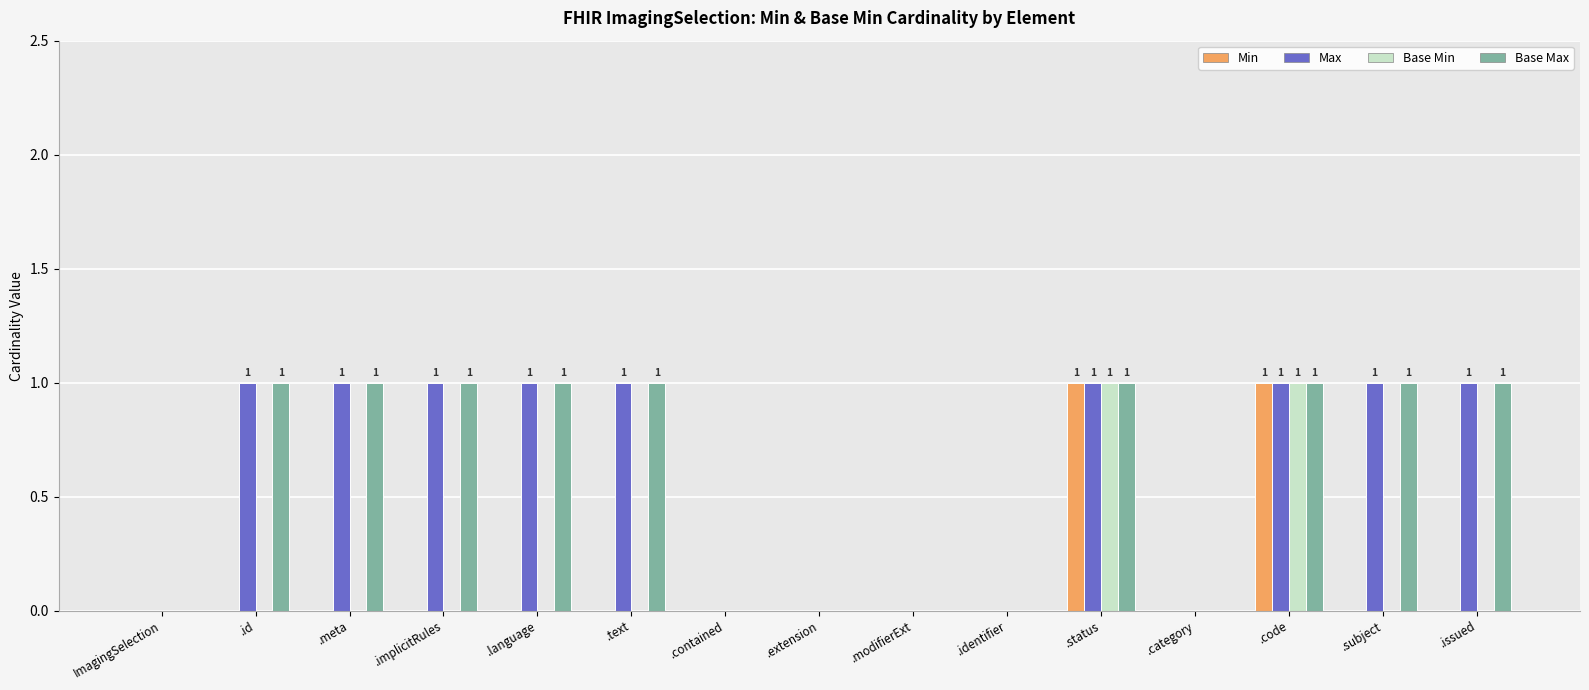

Is it true that Max equals 0 at .identifier?

True